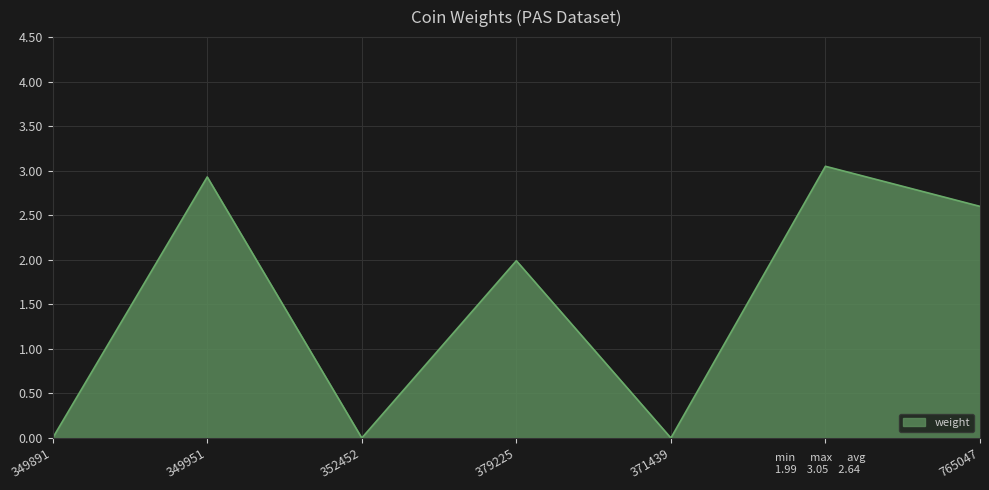

At which label does the data first exceed 1?

349951